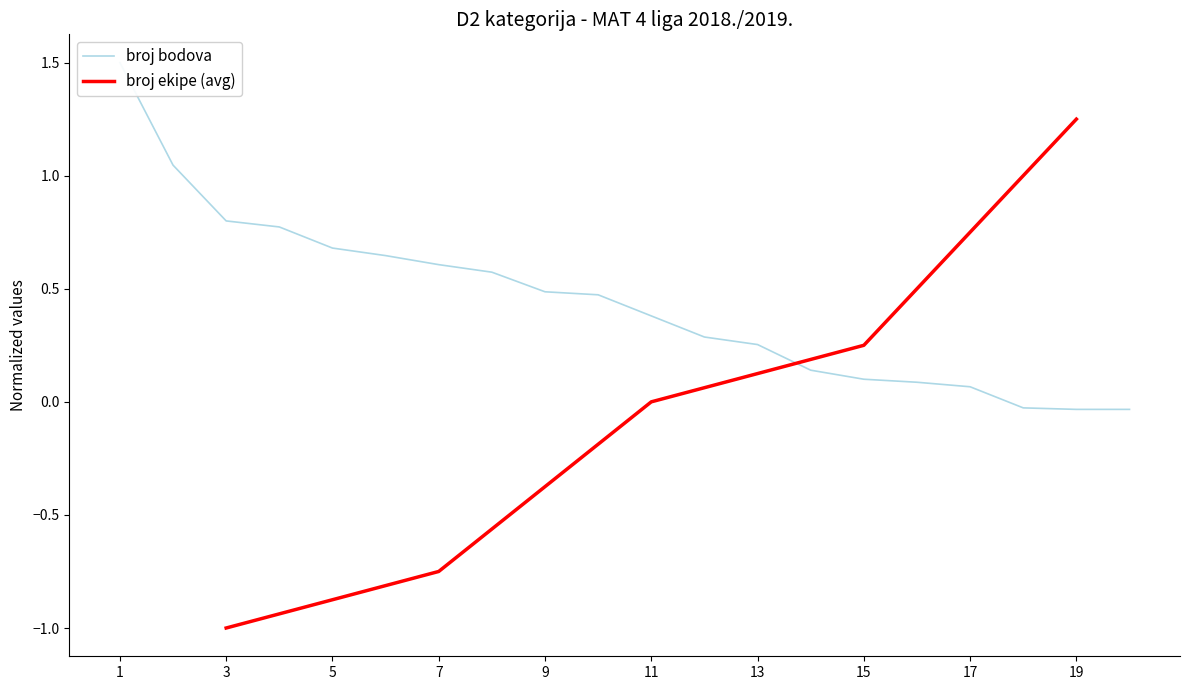

Reading right to left, what are all the values shown in this chart?

20=-0.0	19=-0.0	18=-0.0	17=0.1	16=0.1	15=0.1	14=0.1	13=0.3	12=0.3	11=0.4	10=0.5	9=0.5	8=0.6	7=0.6	6=0.6	5=0.7	4=0.8	3=0.8	2=1.0	1=1.5